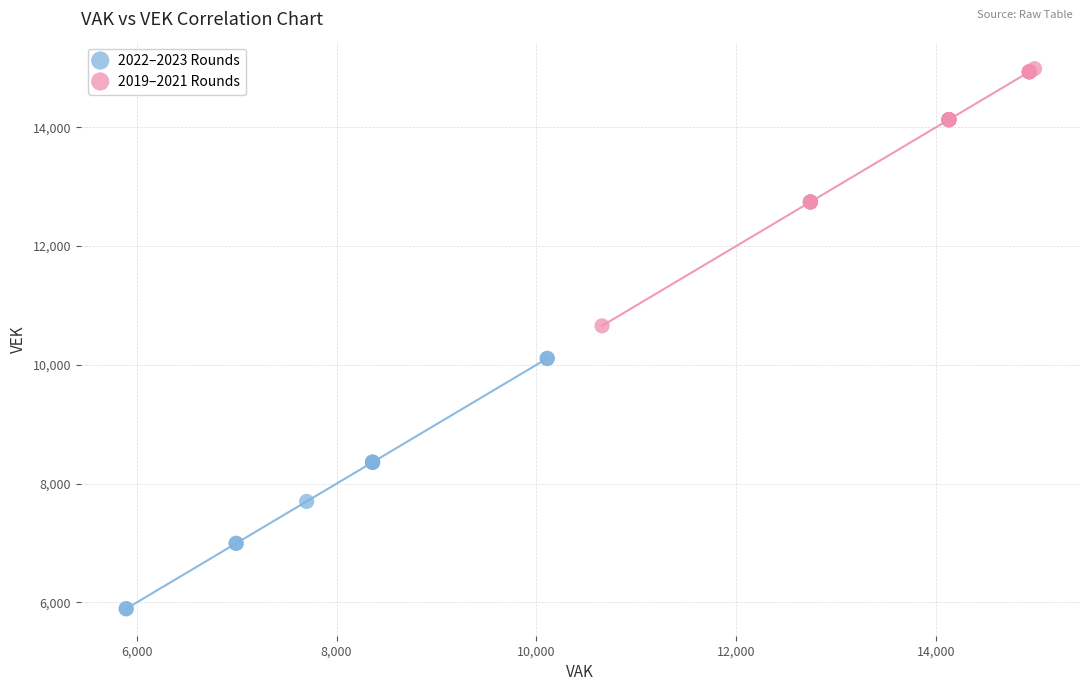

Which series reaches the minimum Y coordinate?

2022–2023 Rounds